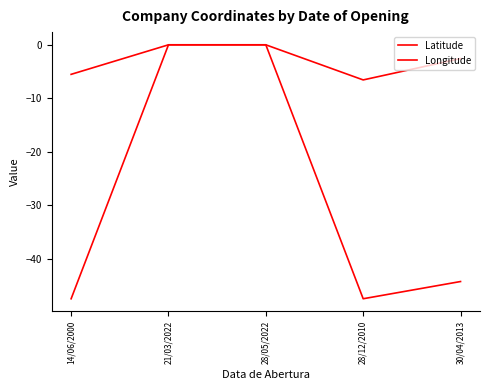

What is the difference between the maximum and minimum values in the Latitude series?

6.6